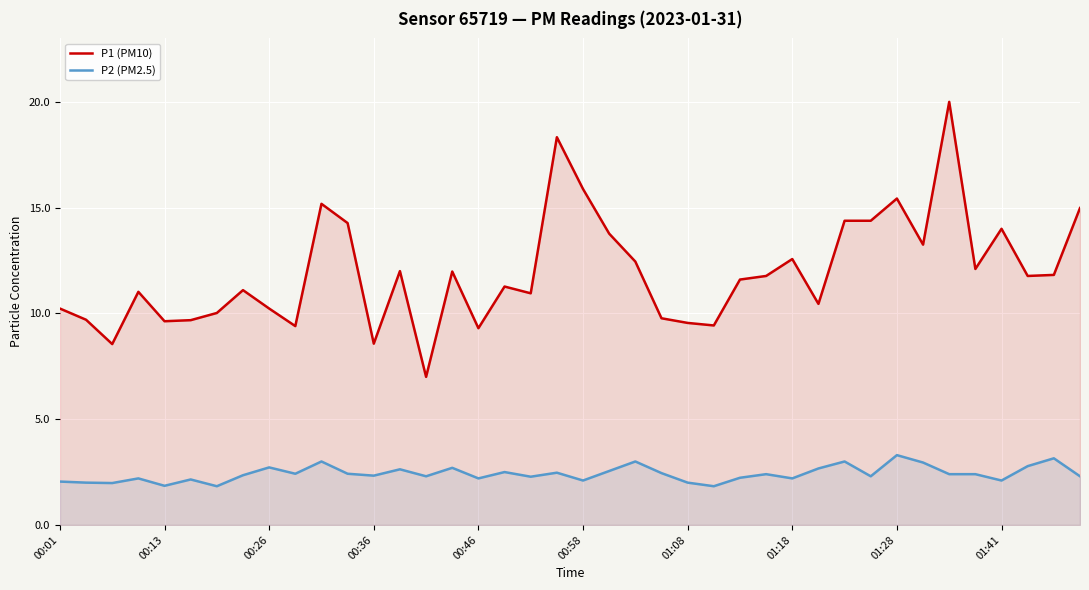

True or false: P1 (PM10) and P2 (PM2.5) intersect in this chart.

False